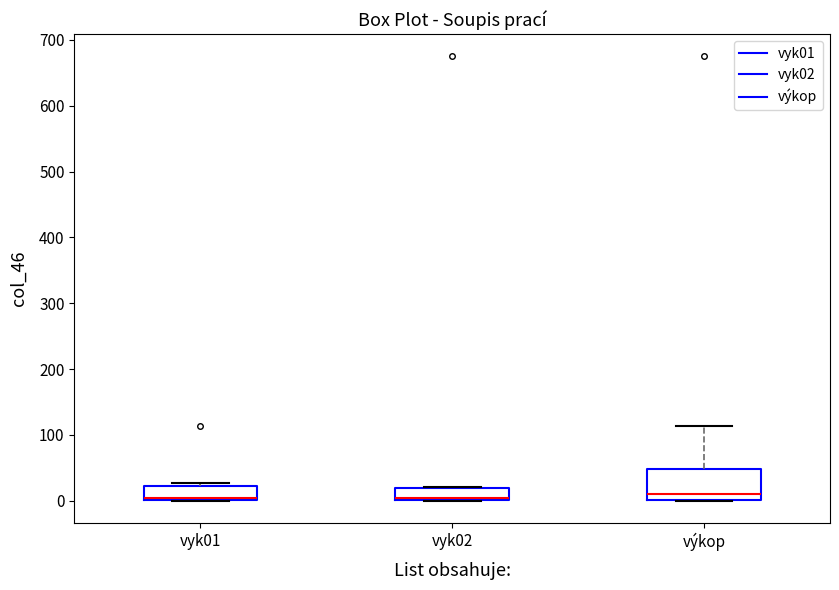

Where is the upper edge of the box for vyk02 on the y-axis? The values are not printed on the chart, so give them approximately, as read against the axis.

20